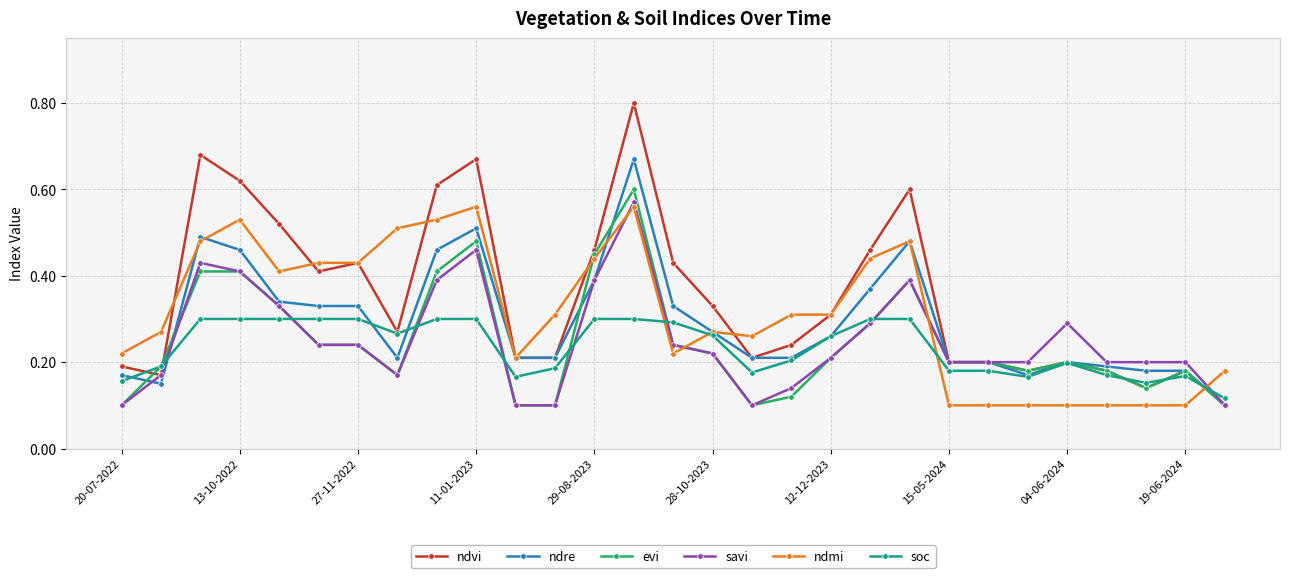

True or false: ndmi has more than 1 interior local peaks.

True